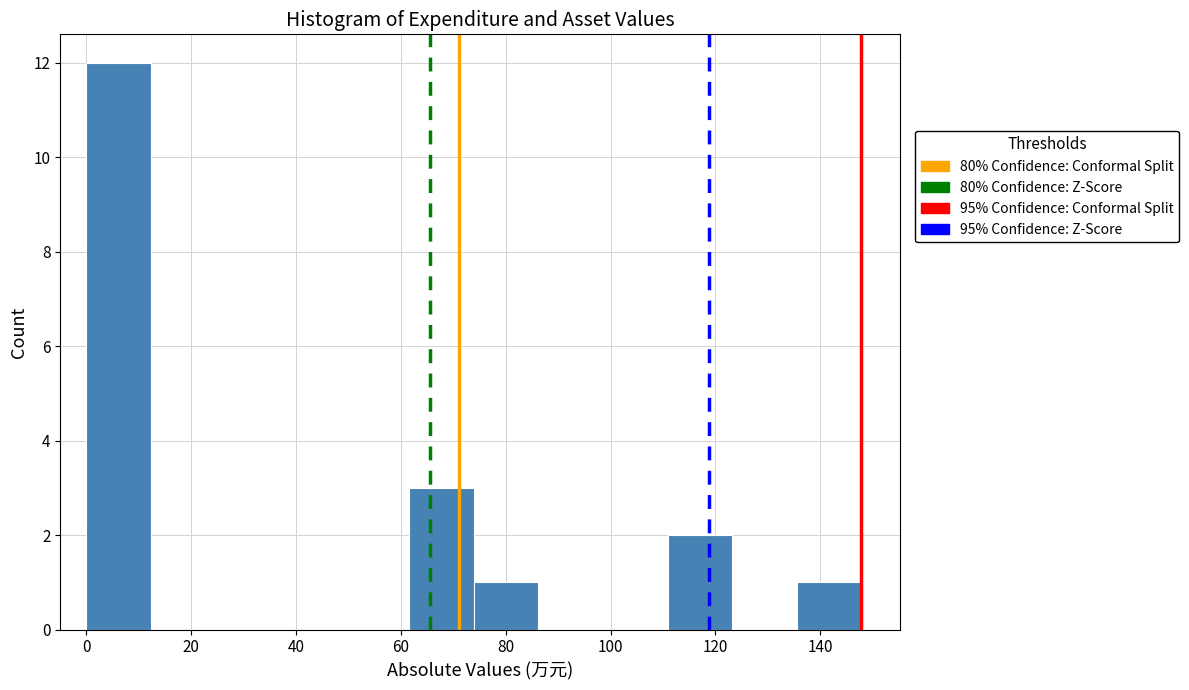

What is the height of the bar covering 74 to 86 on the x-axis? Neither the bar edges nor the heights are printed on the chart, so give them approximately, as read against the axes.

1